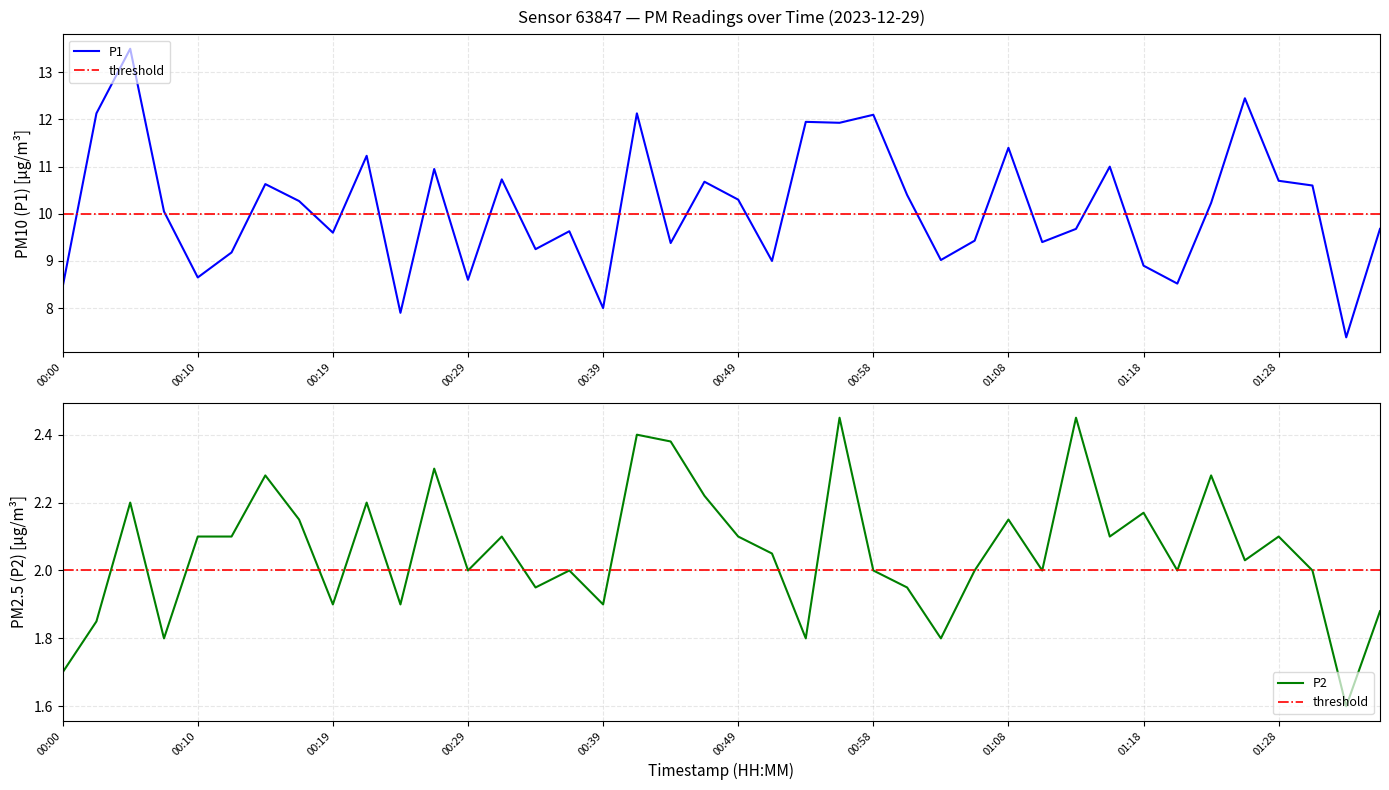

Between 01:28 and 00:12, which is larger?

01:28